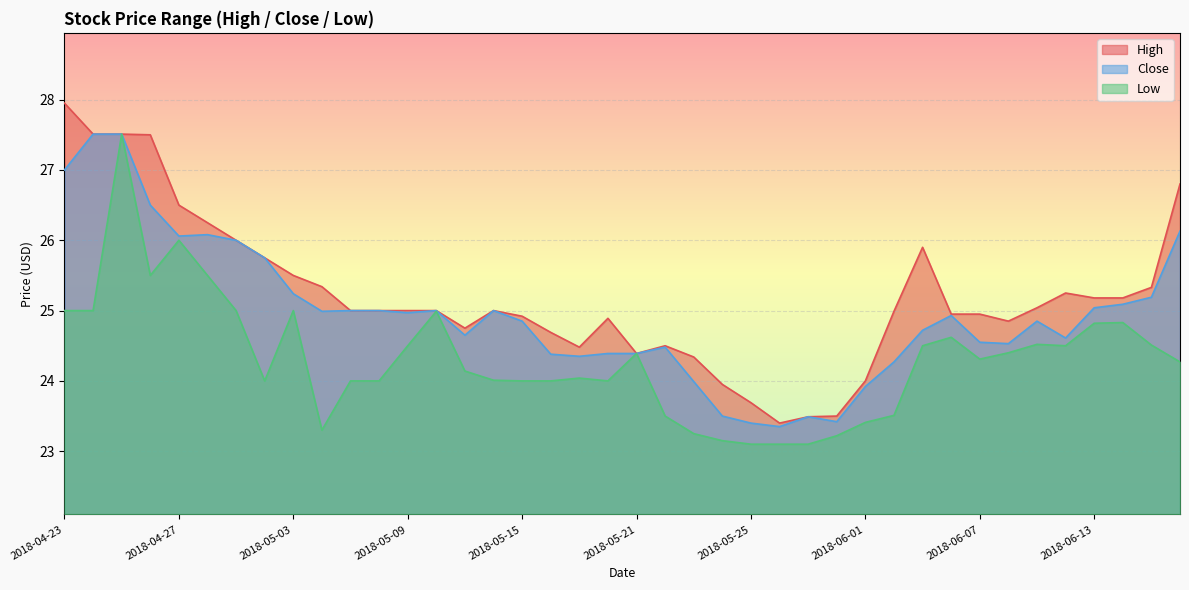

Is the value of Low at 2018-05-14 greater than the value of High at 2018-06-14?

No